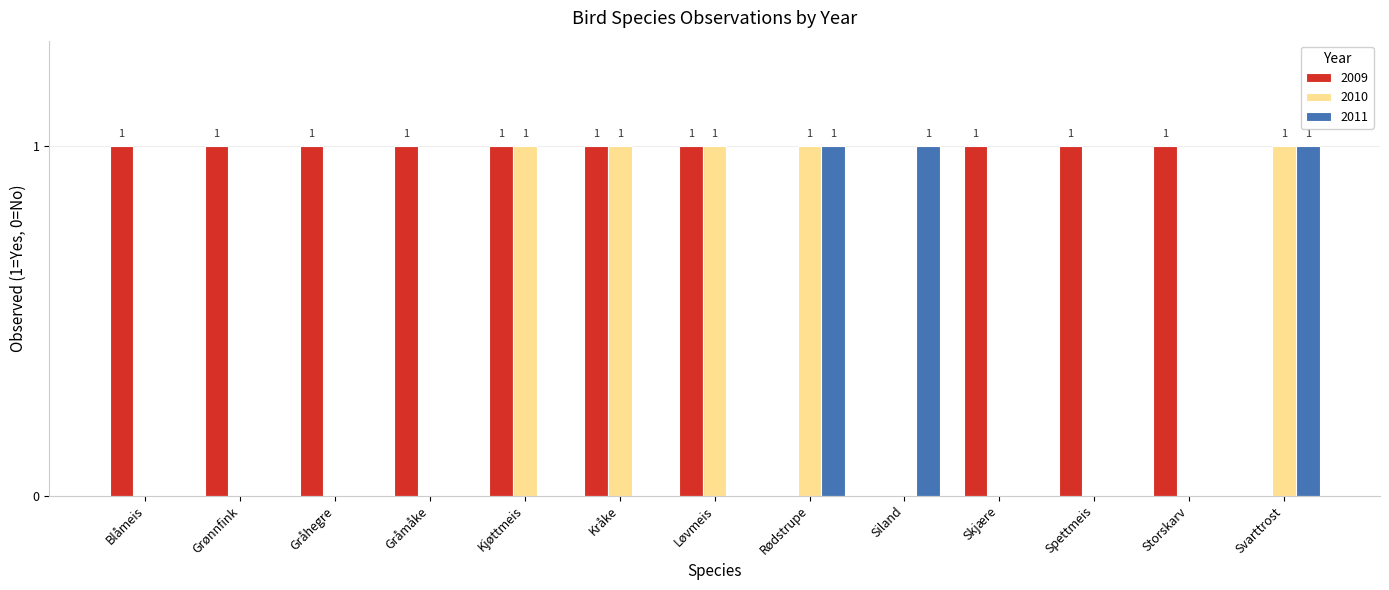

Reading left to right, what are all the values shown in this chart?

2009: Blåmeis=1	Grønnfink=1	Gråhegre=1	Gråmåke=1	Kjøttmeis=1	Kråke=1	Løvmeis=1	Rødstrupe=0	Siland=0	Skjære=1	Spettmeis=1	Storskarv=1	Svarttrost=0
2010: Blåmeis=0	Grønnfink=0	Gråhegre=0	Gråmåke=0	Kjøttmeis=1	Kråke=1	Løvmeis=1	Rødstrupe=1	Siland=0	Skjære=0	Spettmeis=0	Storskarv=0	Svarttrost=1
2011: Blåmeis=0	Grønnfink=0	Gråhegre=0	Gråmåke=0	Kjøttmeis=0	Kråke=0	Løvmeis=0	Rødstrupe=1	Siland=1	Skjære=0	Spettmeis=0	Storskarv=0	Svarttrost=1